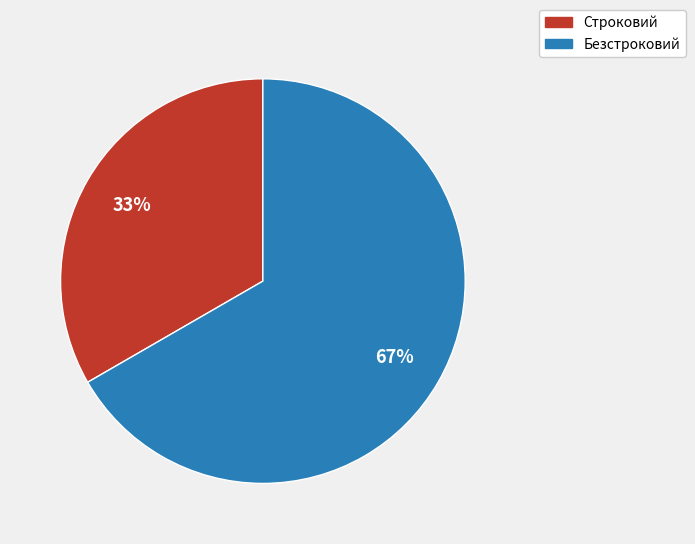

Count the number of slices in the pie.

2